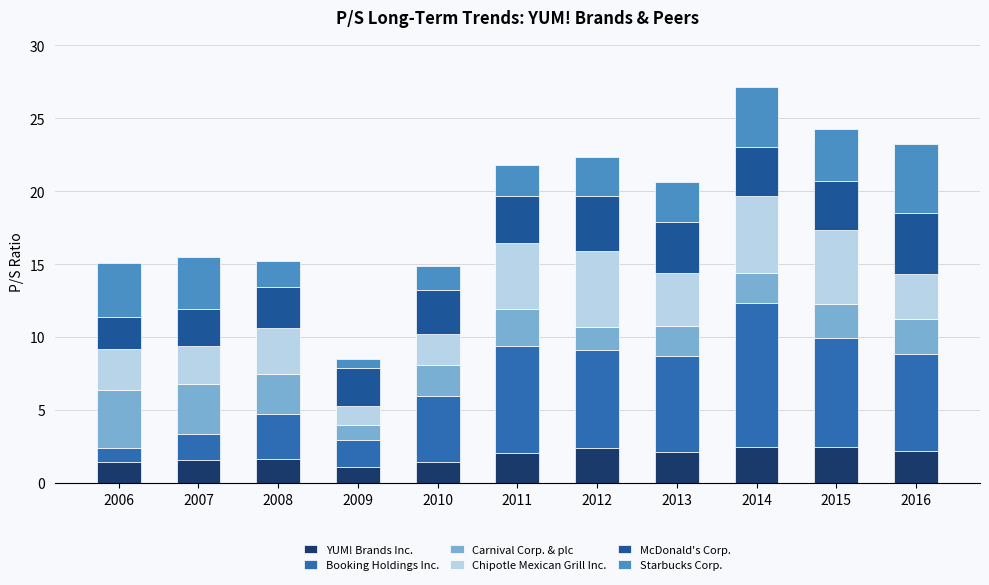

Are the bars grouped side by side (vs. stacked)?

No